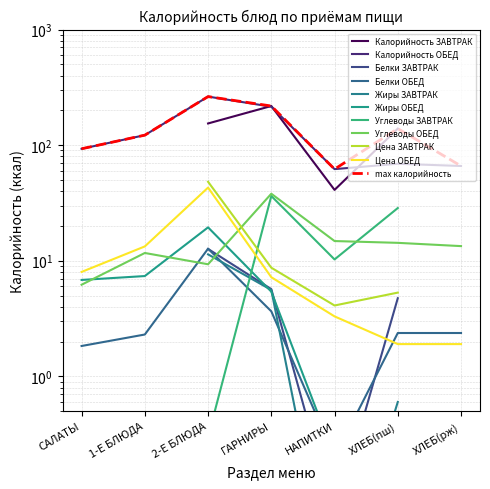

What is the average value?

127